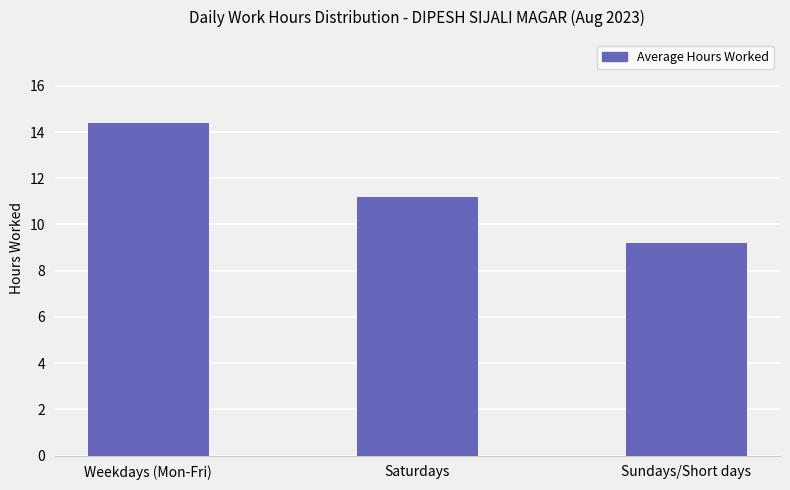

The value at Weekdays (Mon-Fri) is 7.1. True or false?

False